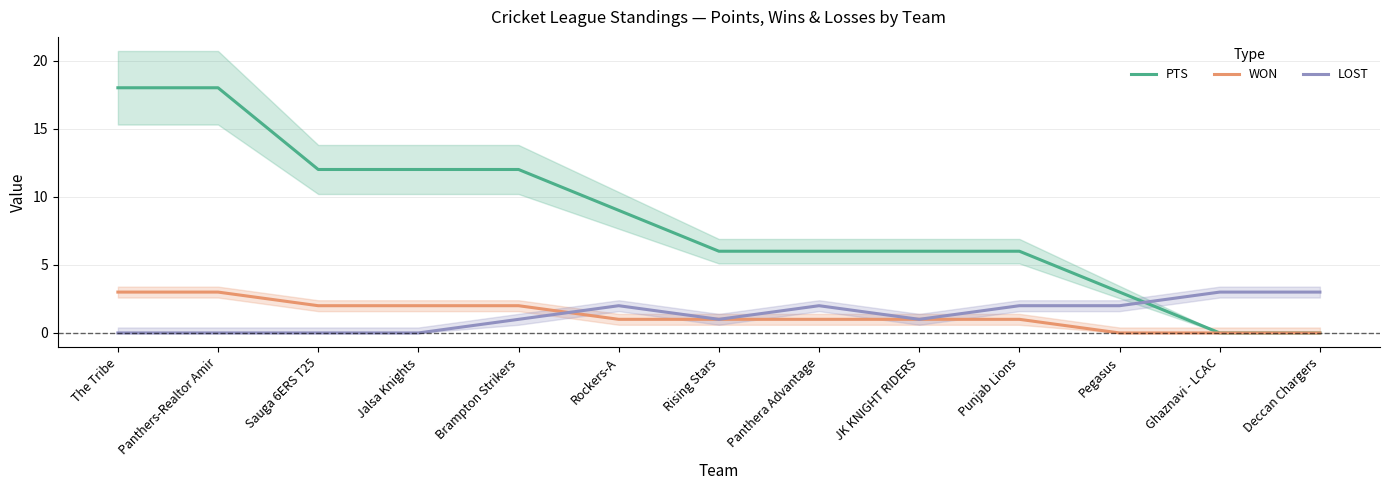

The value of PTS at Pegasus is 3. True or false?

True